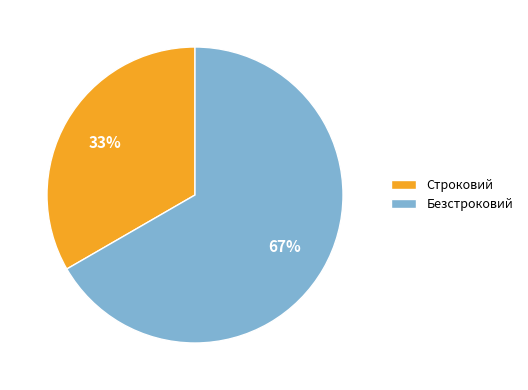

Rank the categories by value from lowest to highest.

Строковий, Безстроковий